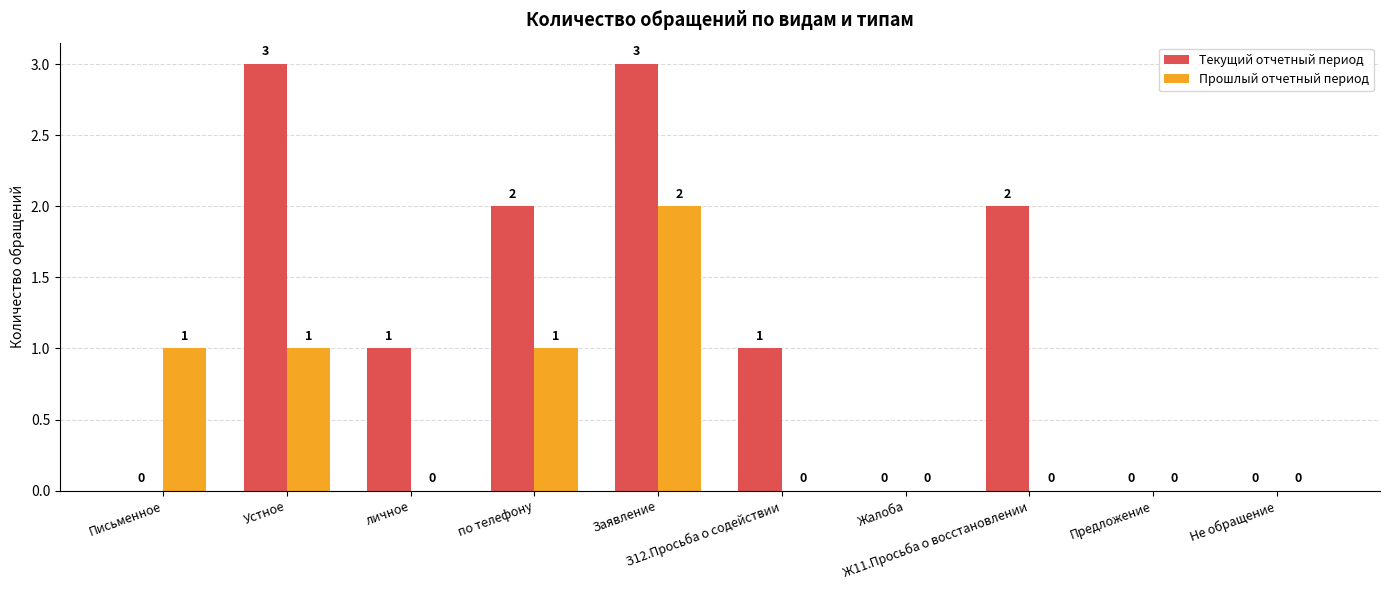

What is the sum of all Текущий отчетный период values?

12